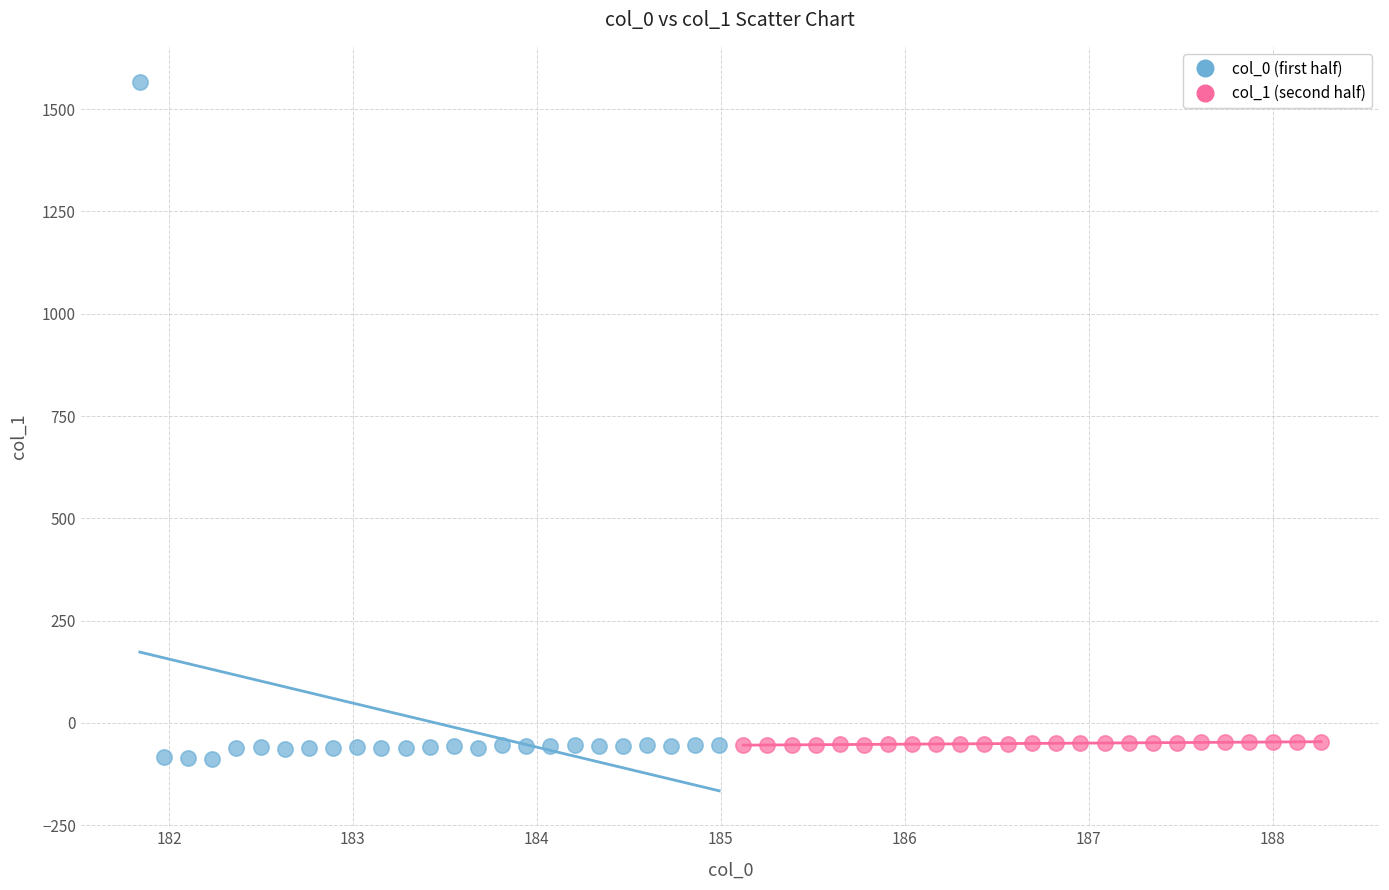

Which series reaches the maximum Y coordinate?

col_0 (first half)